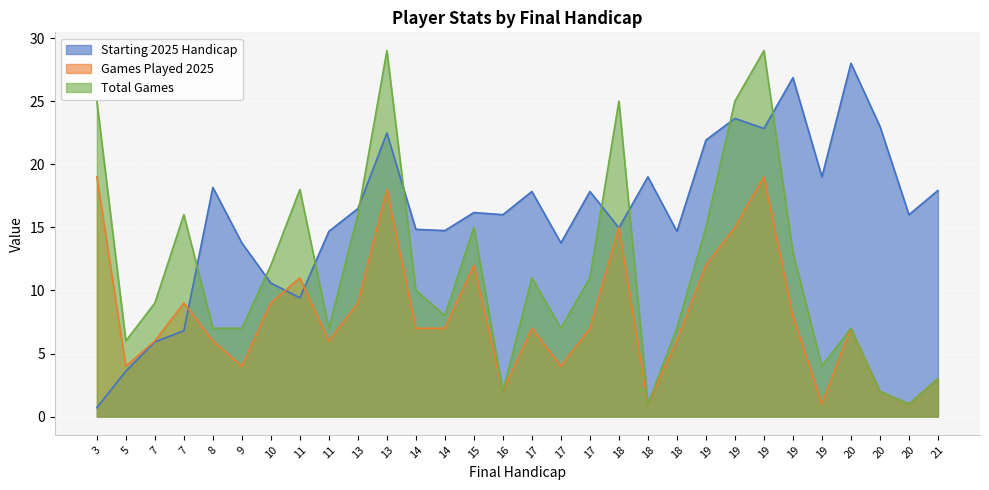

Where do Starting 2025 Handicap and Games Played 2025 first cross each other?

7 and 8